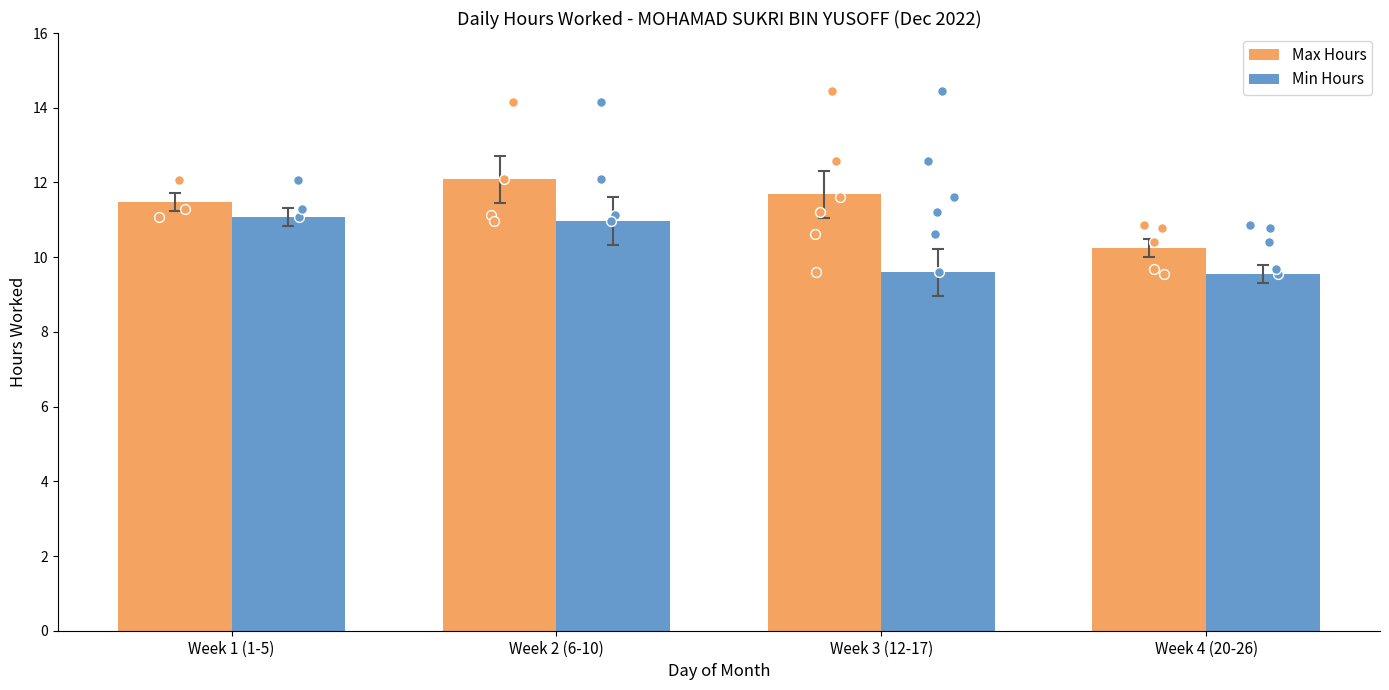

Which series has the largest total across all categories?

Max Hours